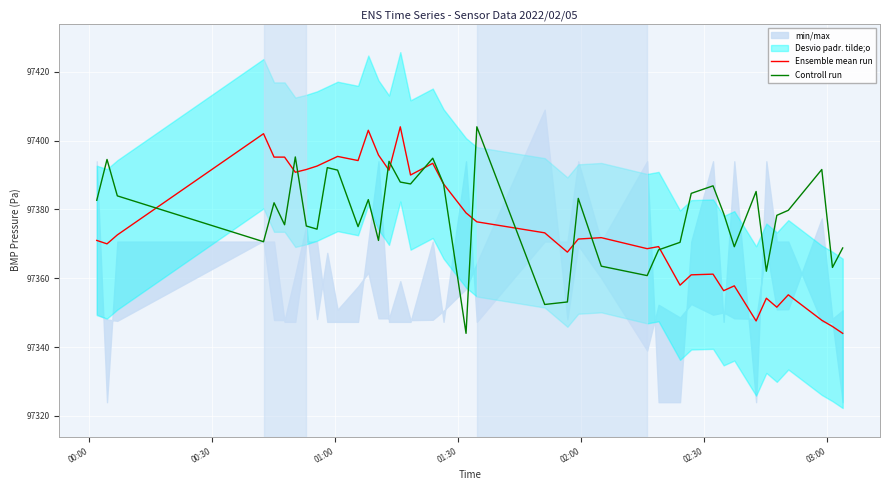

What is the highest value of the Controll run series?

97404.0